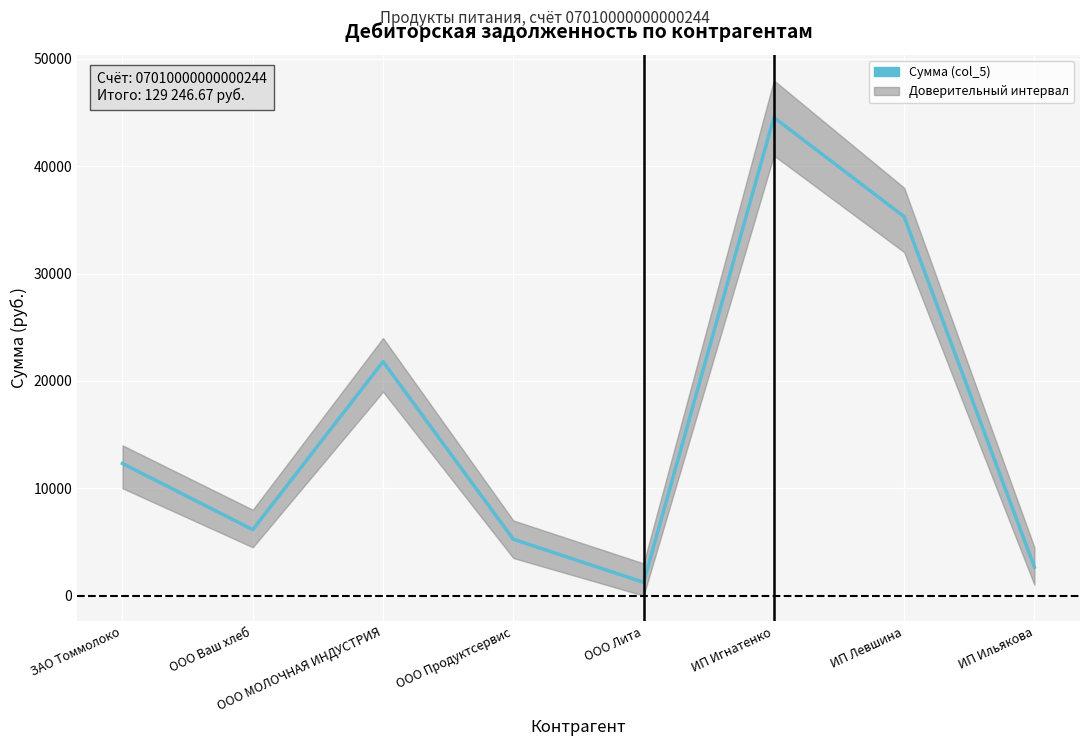

Reading right to left, list all the values displayed in this chart.

2650.0	35309.7	44548.0	1237.5	5250.0	21798.0	6144.0	12309.5